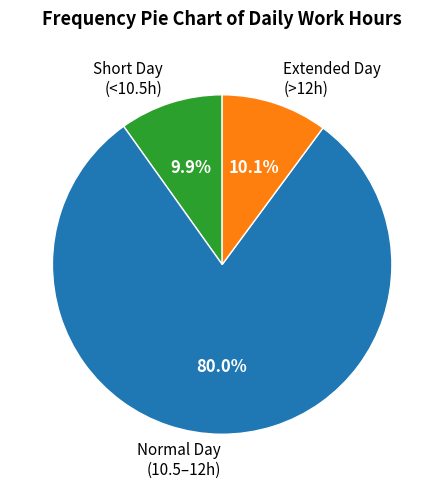

Between Normal Day (10.5–12h) and Short Day (<10.5h), which is larger?

Normal Day (10.5–12h)